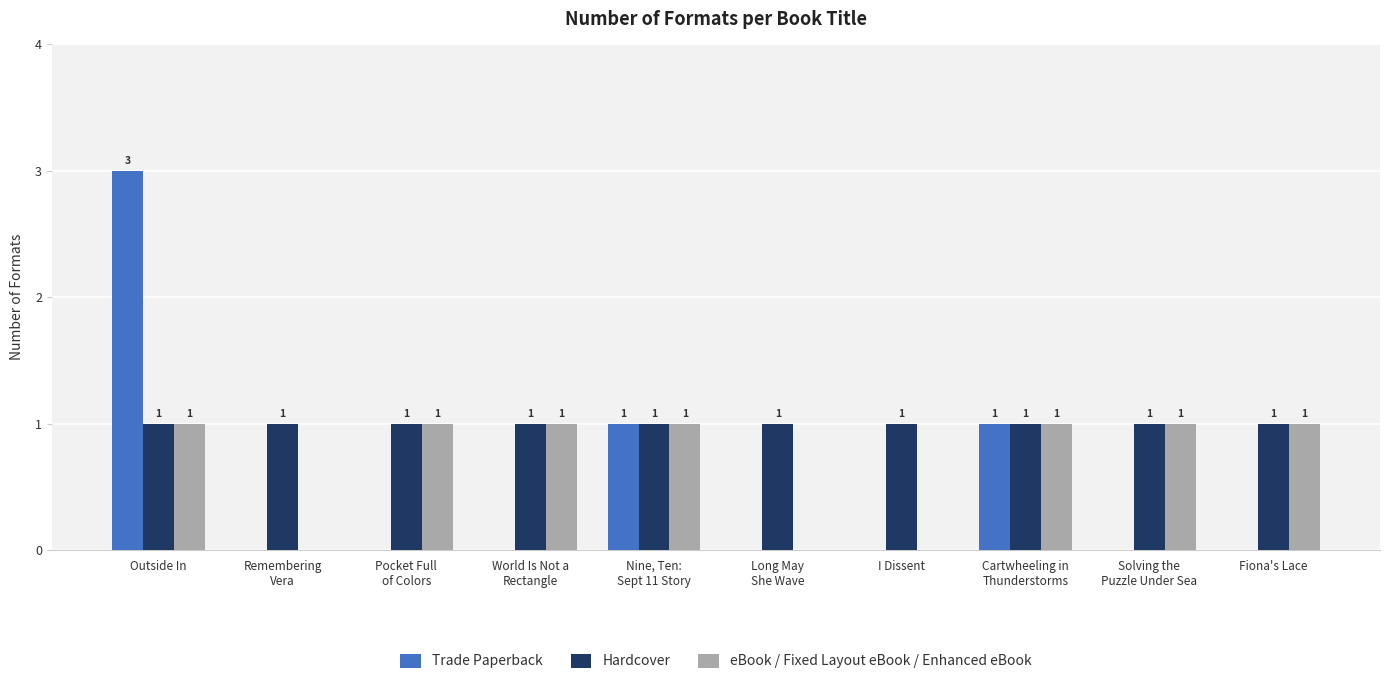

Which series has the largest range (max minus min)?

Trade Paperback